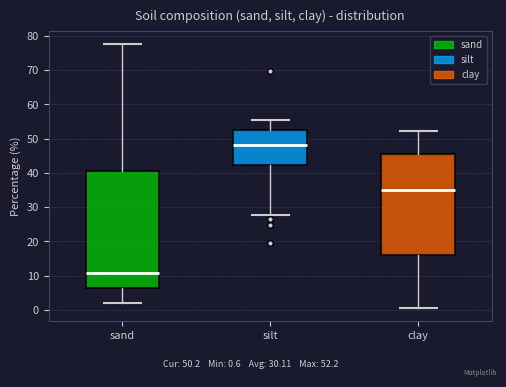

Where does the upper whisker of the box for silt end on the y-axis? The values are not printed on the chart, so give them approximately, as read against the axis.

55